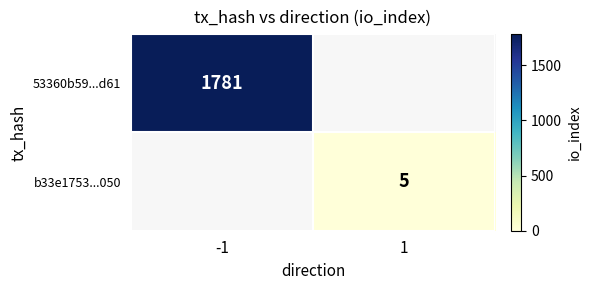

Is it true that 53360b59...d61 equals 451 at -1?

False